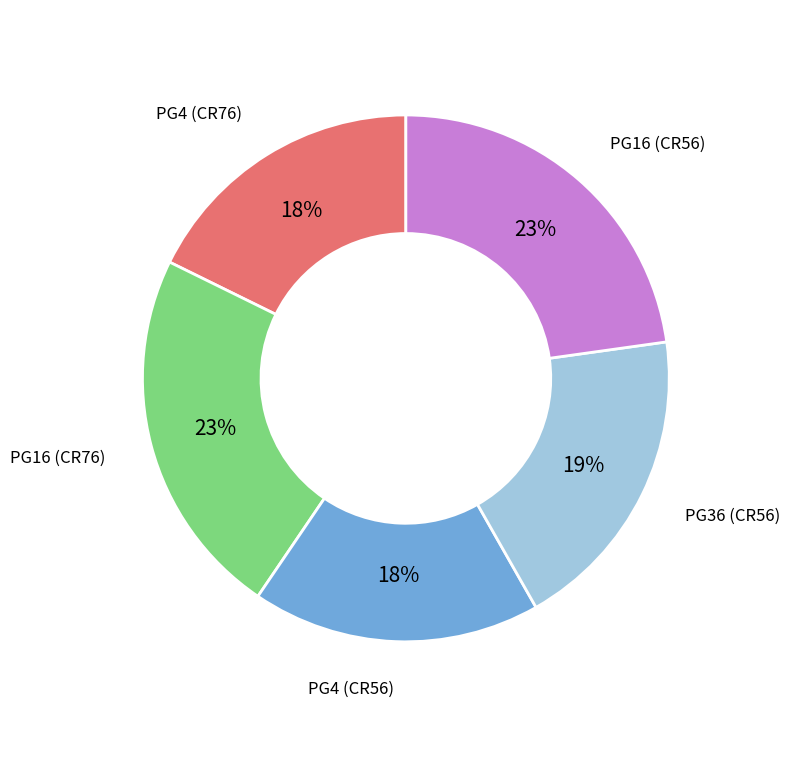

Is the sum of PG16 (CR56) and PG4 (CR56) greater than half?

No